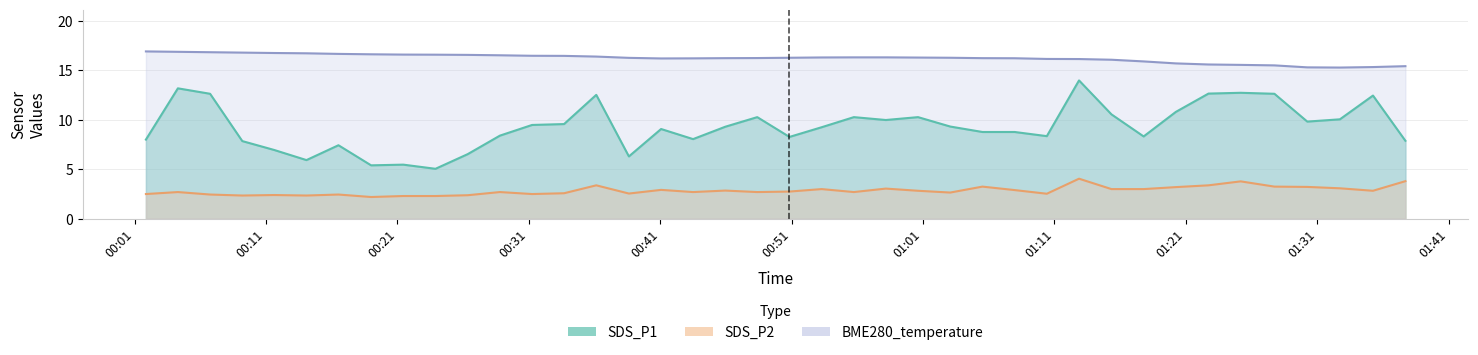

True or false: SDS_P1 has more than 1 interior local peaks.

True